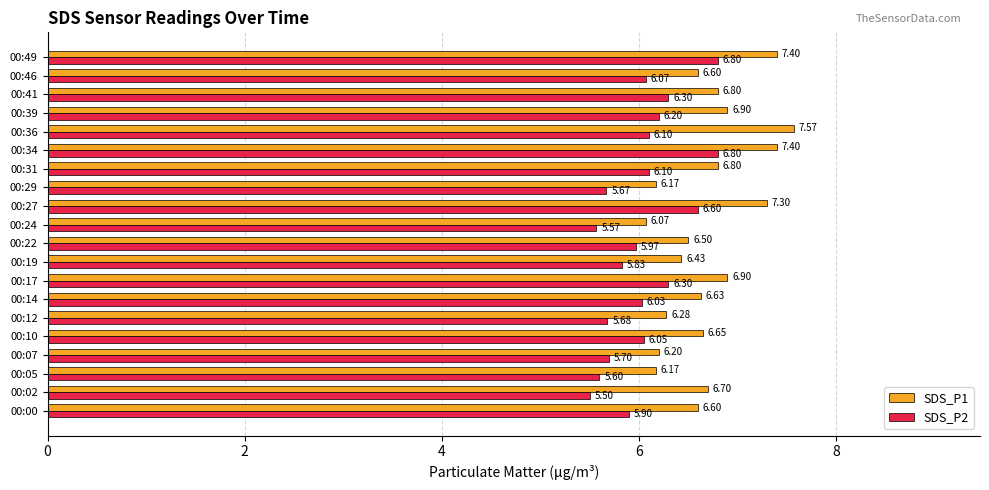

Which series has the largest range (max minus min)?

SDS_P1